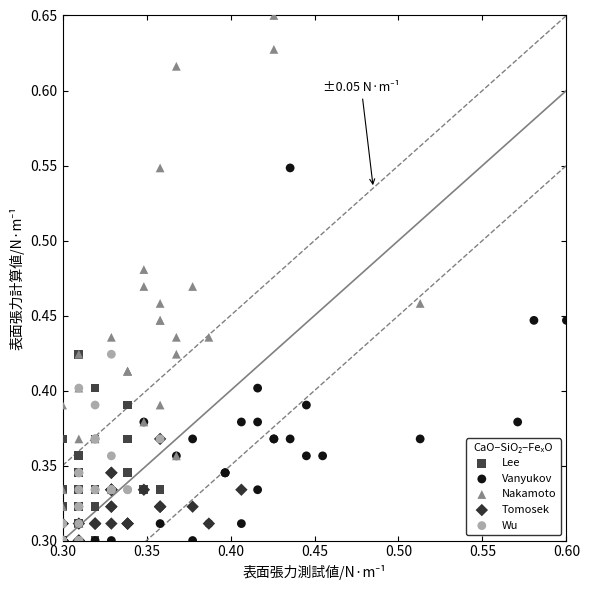

Which series has the largest Y range (max minus min)?

Nakamoto